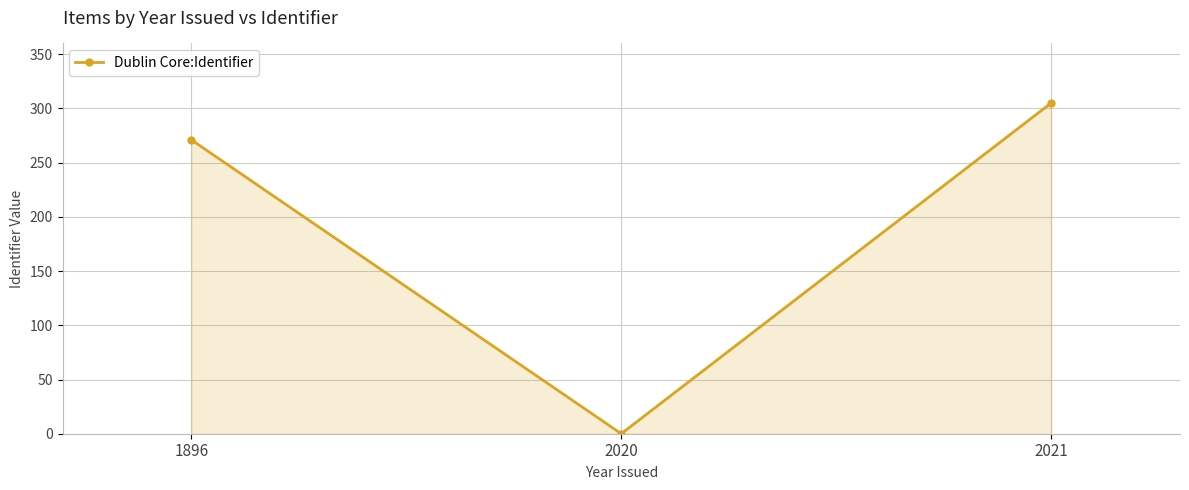

What is the ratio of the value at 2021 to the value at 1896?

1.1